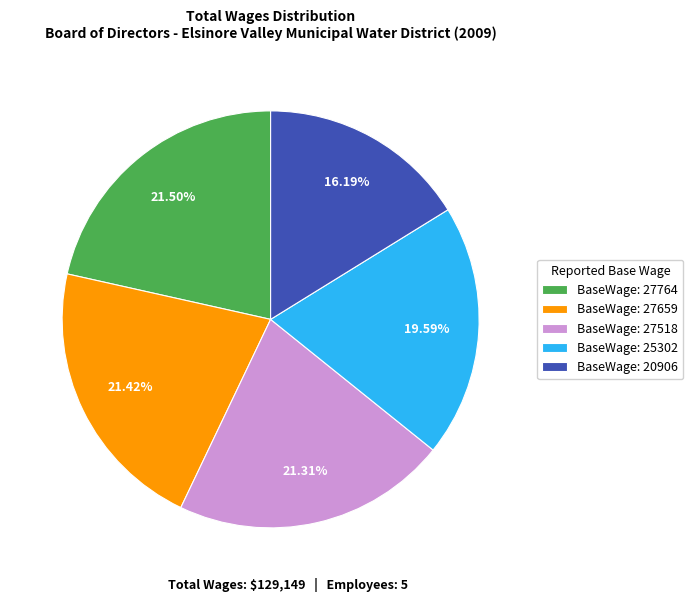

Between BaseWage: 25302 and BaseWage: 27764, which is larger?

BaseWage: 27764